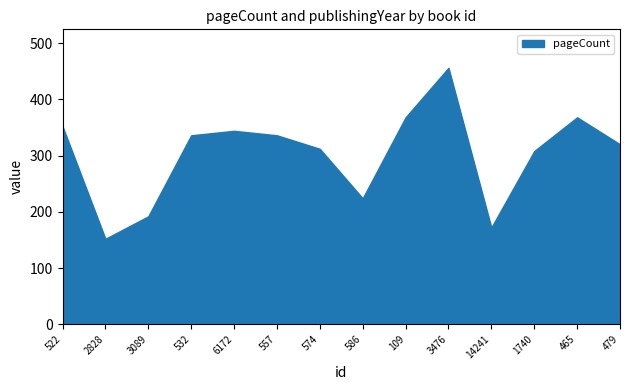

Between 586 and 2828, which is larger?

586